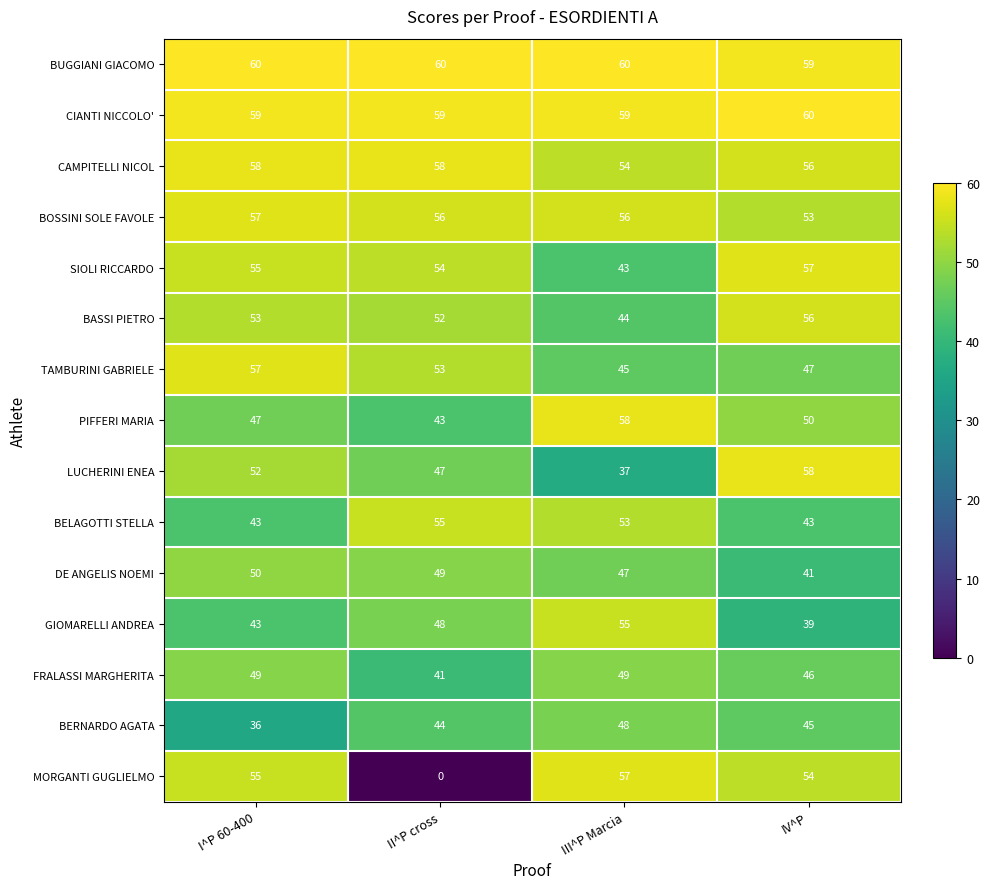

What is the difference between the second highest and minimum values in the SIOLI RICCARDO series?

12